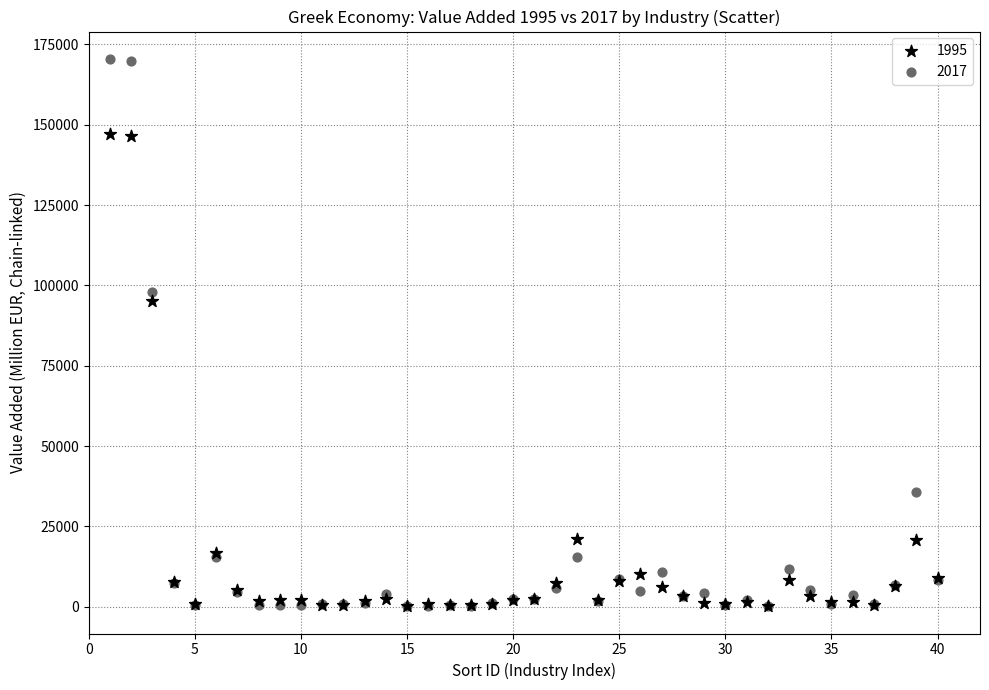

Across all series, what Y value is closest to 85332?

94995.9